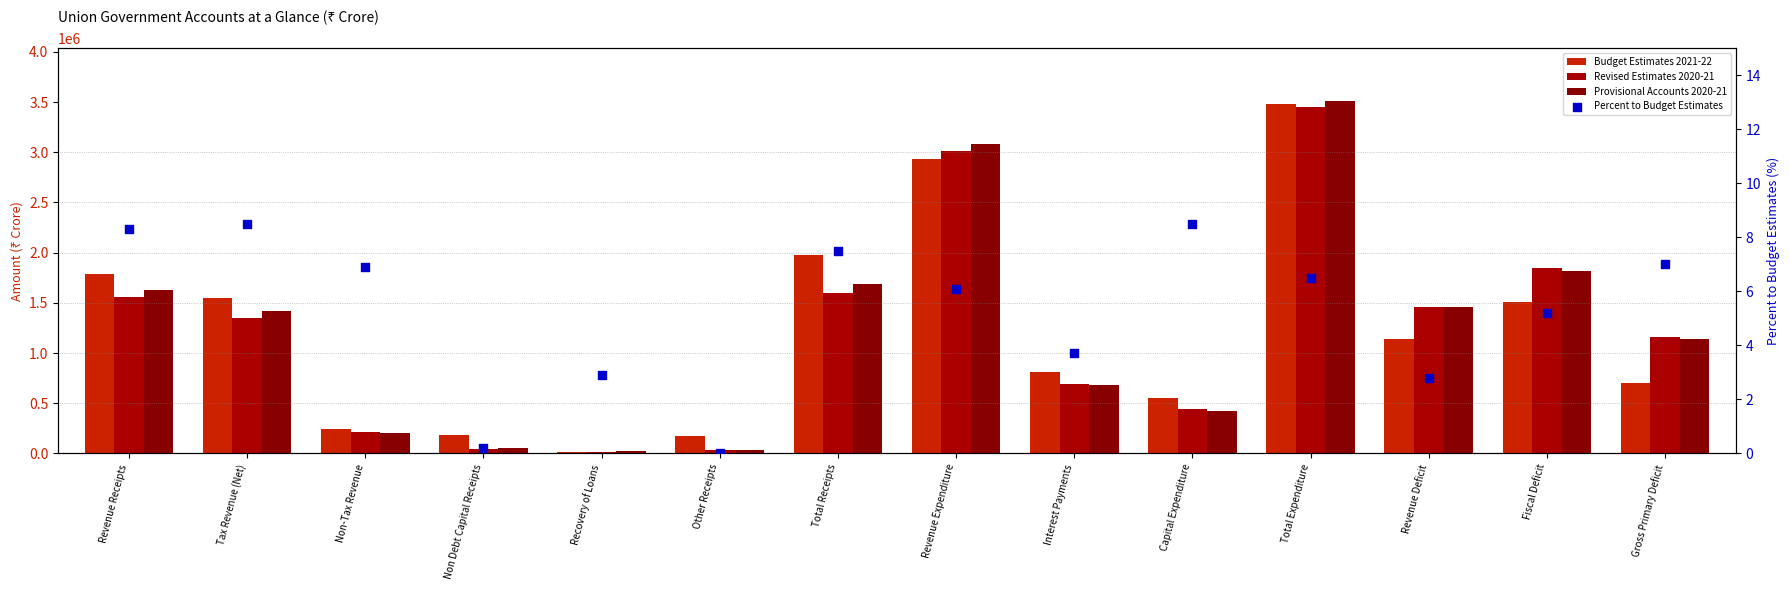

What is the total value across all series at Capital Expenditure?

1418228.5